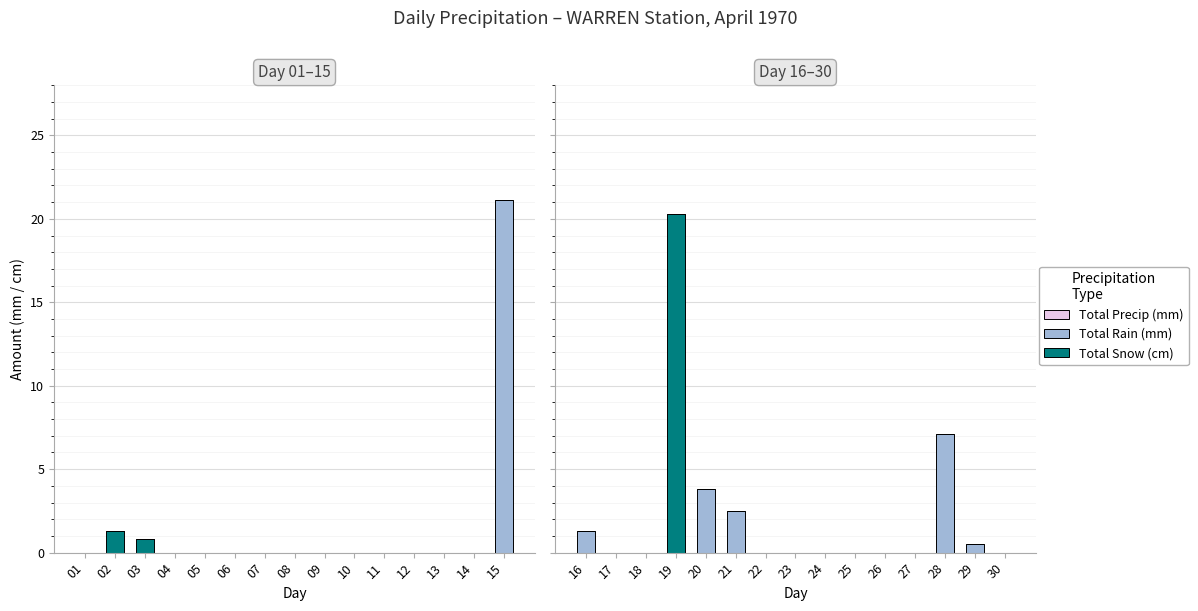

True or false: Total Rain (mm) has a value of 2.0 at 16.

False